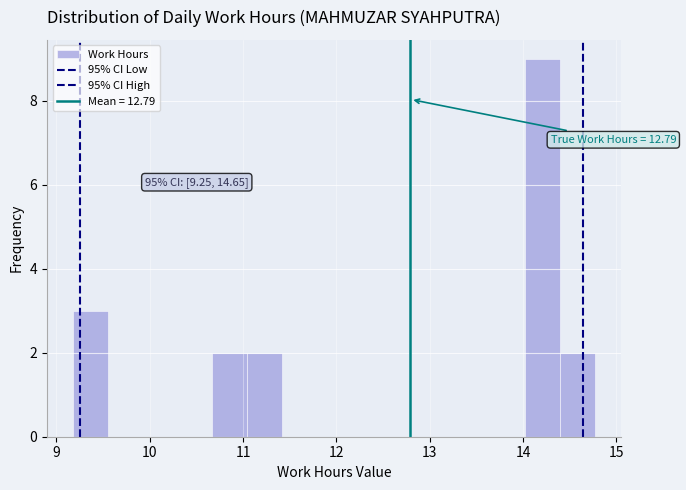

Around what value on the x-axis is the tallest bar? Give the approximate position of its centre, as read against the axis.

14.2